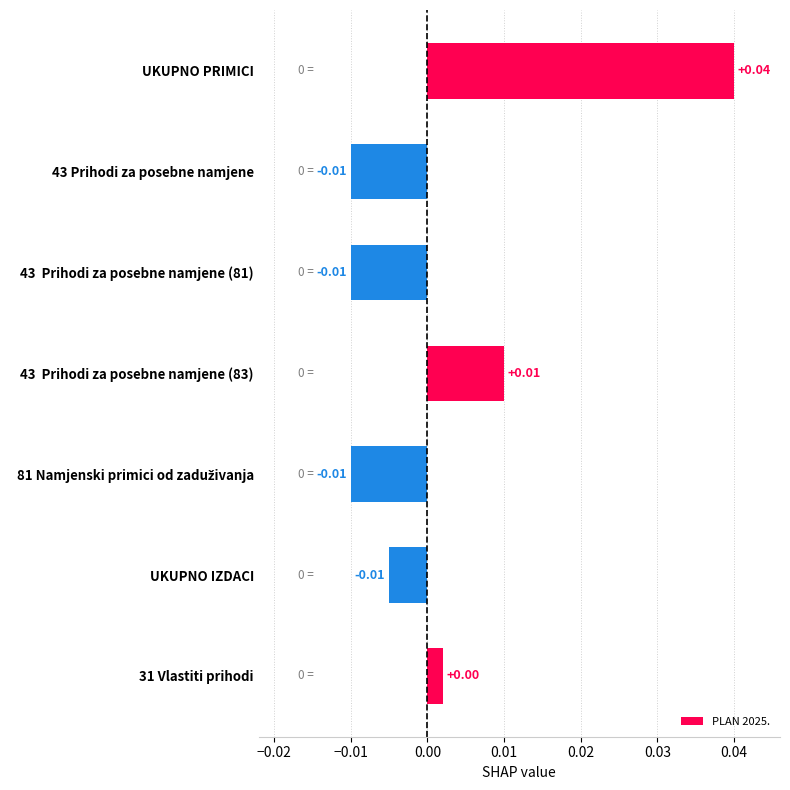

Which label corresponds to the largest value in the chart?

UKUPNO PRIMICI